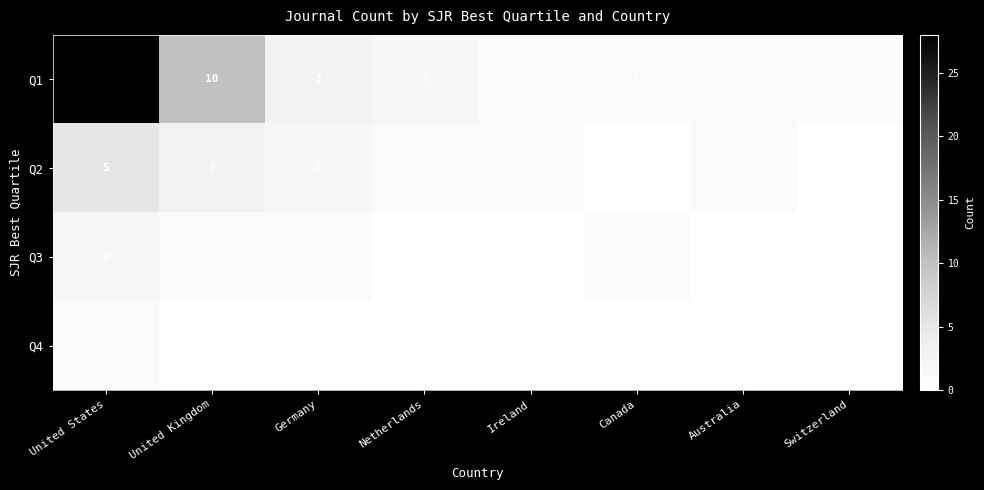

What is the difference between the maximum and minimum values in the Q1 series?

27